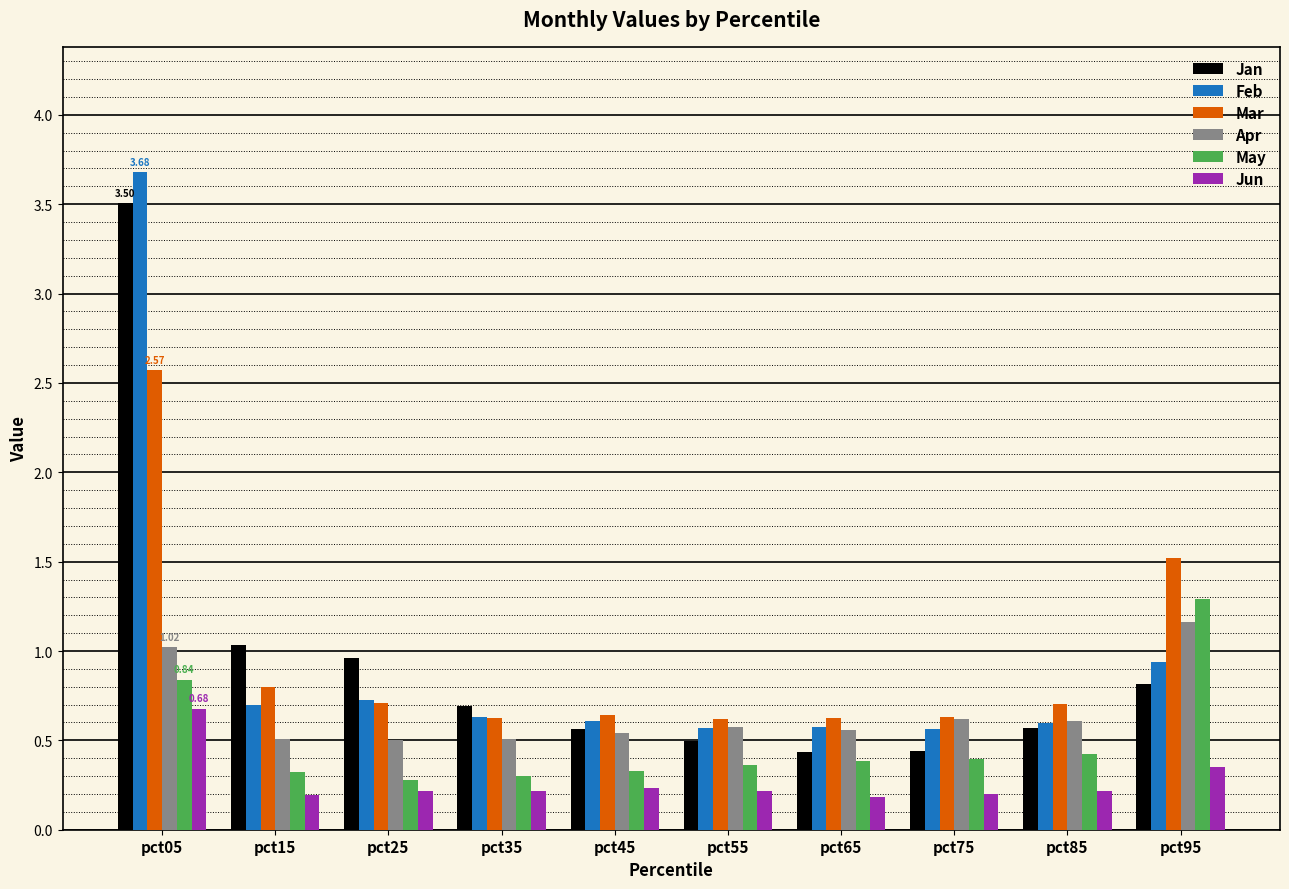

What is the spread (max minus min) of values at pct75?

0.4